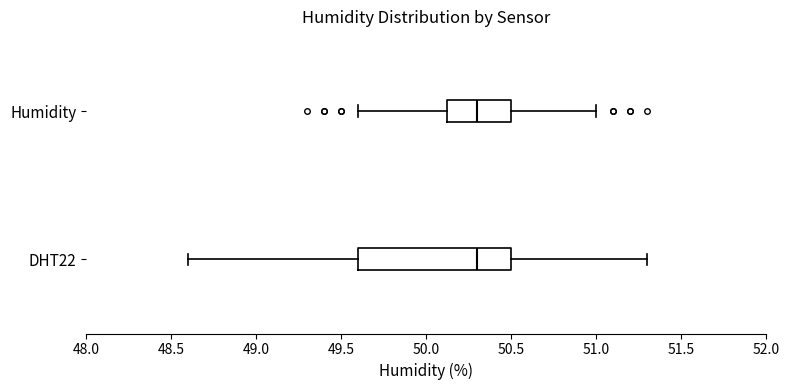

Where is the left edge of the box for DHT22 on the x-axis? The values are not printed on the chart, so give them approximately, as read against the axis.

49.60